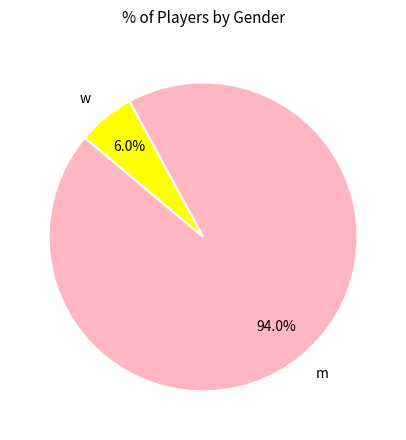

True or false: w accounts for 6% of the total.

True